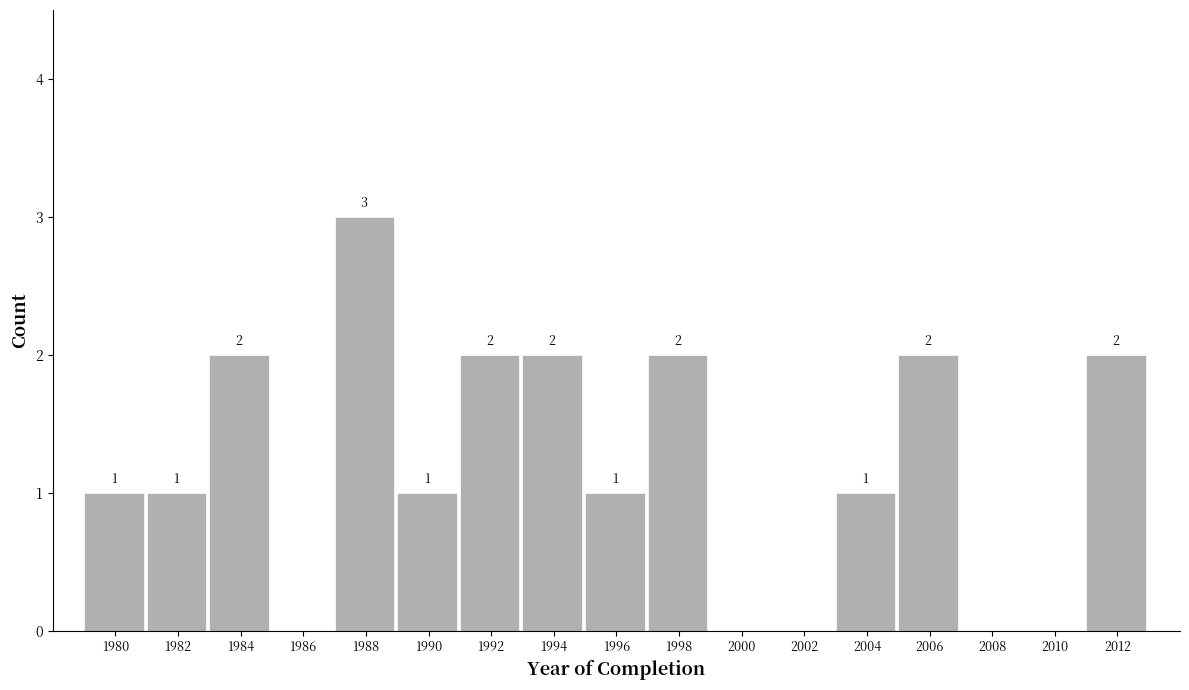

Reading right to left, transcribe all the data shown in this chart.

2012=2	2010=0	2008=0	2006=2	2004=1	2002=0	2000=0	1998=2	1996=1	1994=2	1992=2	1990=1	1988=3	1986=0	1984=2	1982=1	1980=1